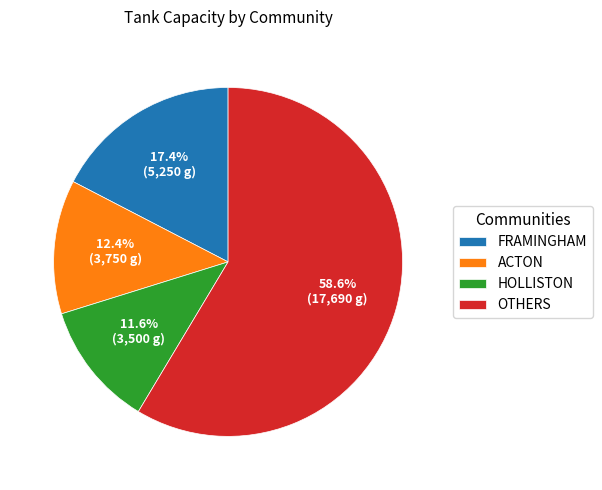

Which slice is the smallest?

HOLLISTON